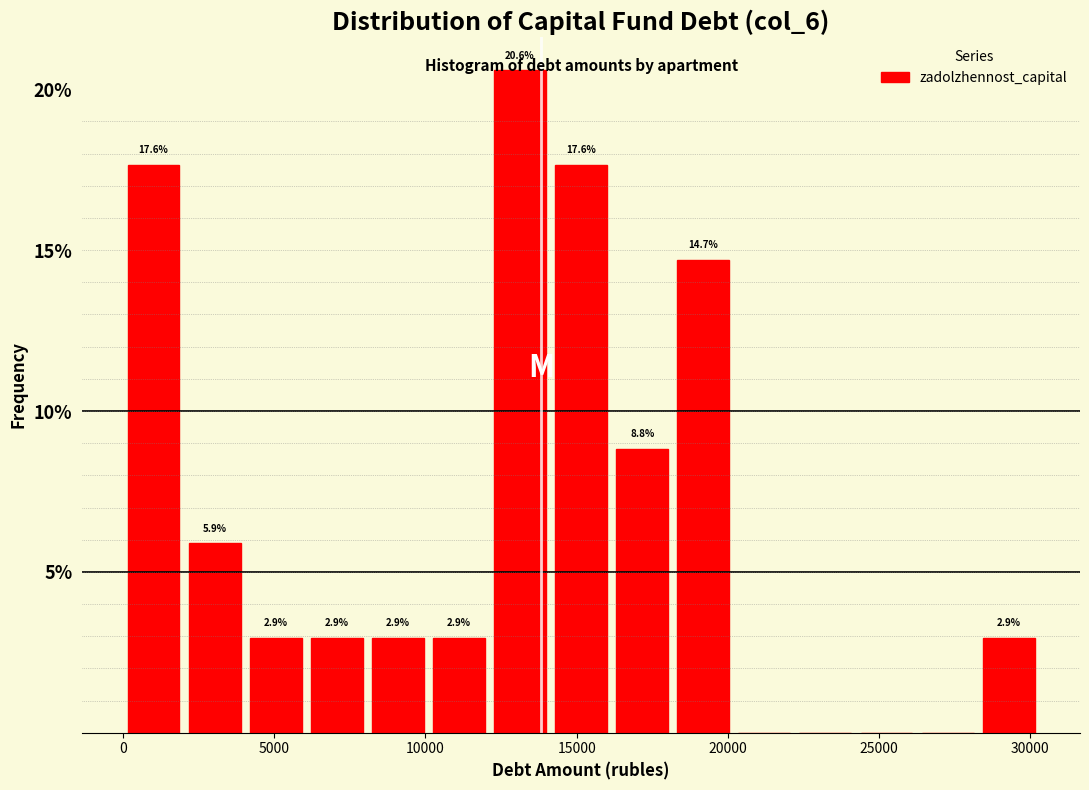

Over which range of the x-axis is the bar tallest?

12000 to 14000